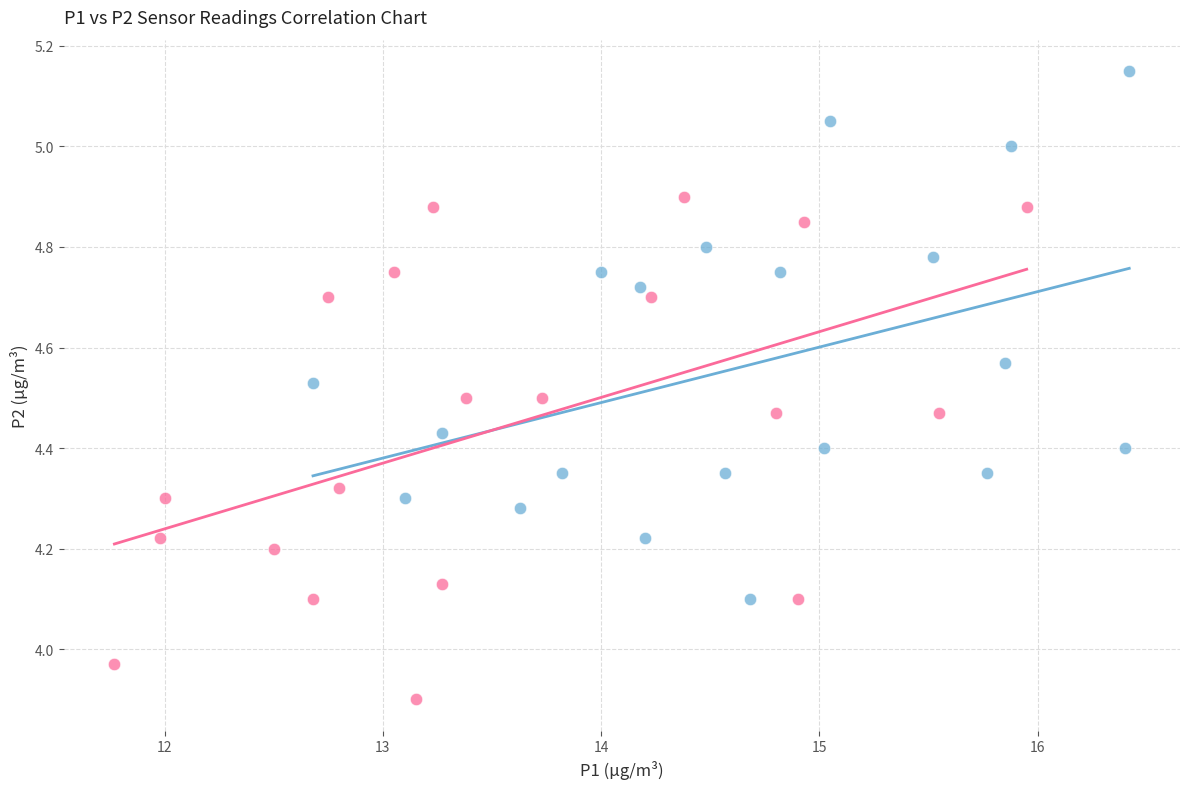

Which series has the widest spread of Y values?

P1 Group A